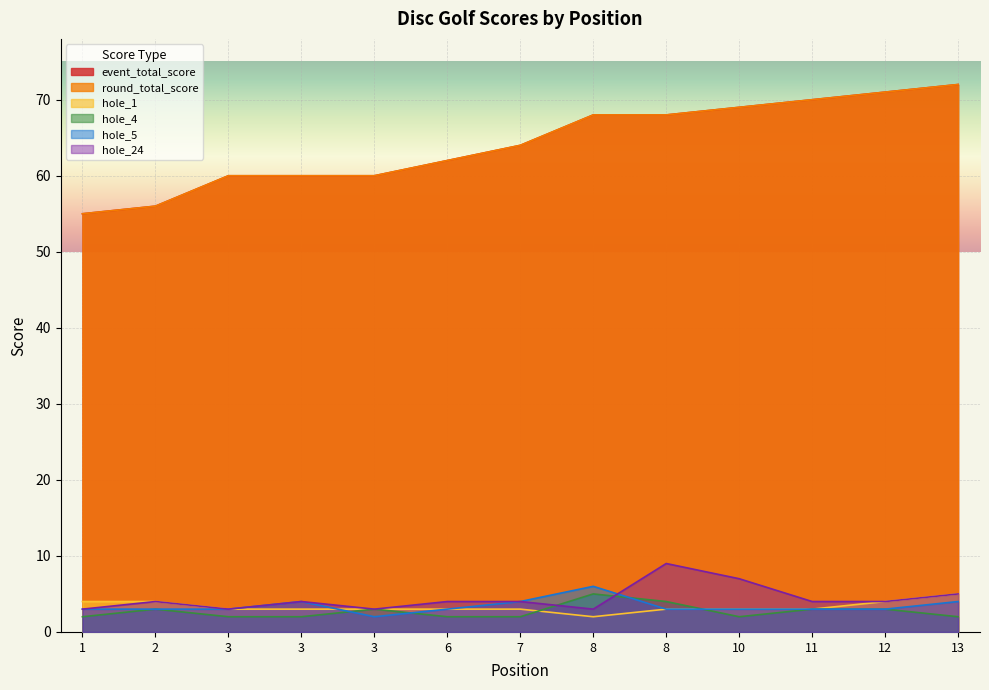

Does the chart display data point markers on the line(s)?

No